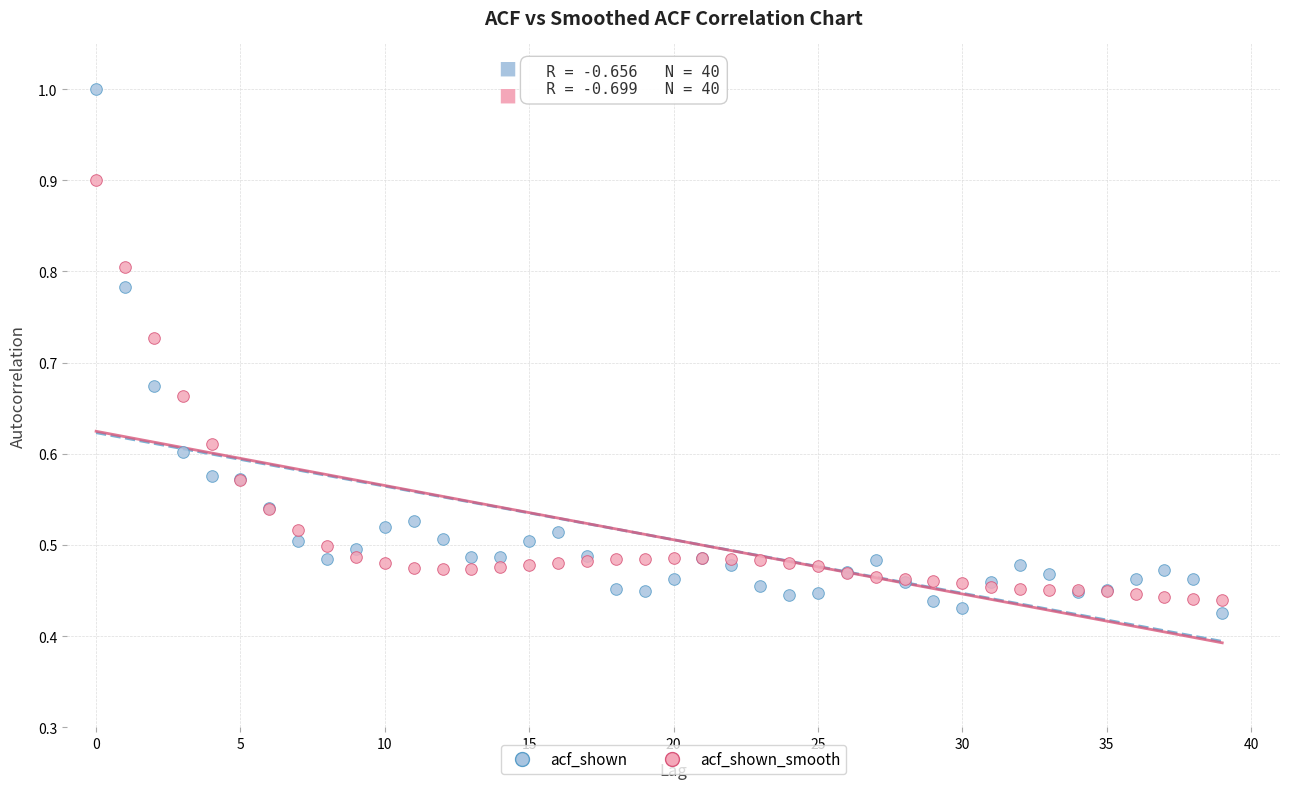

Which series has the largest Y range (max minus min)?

acf_shown